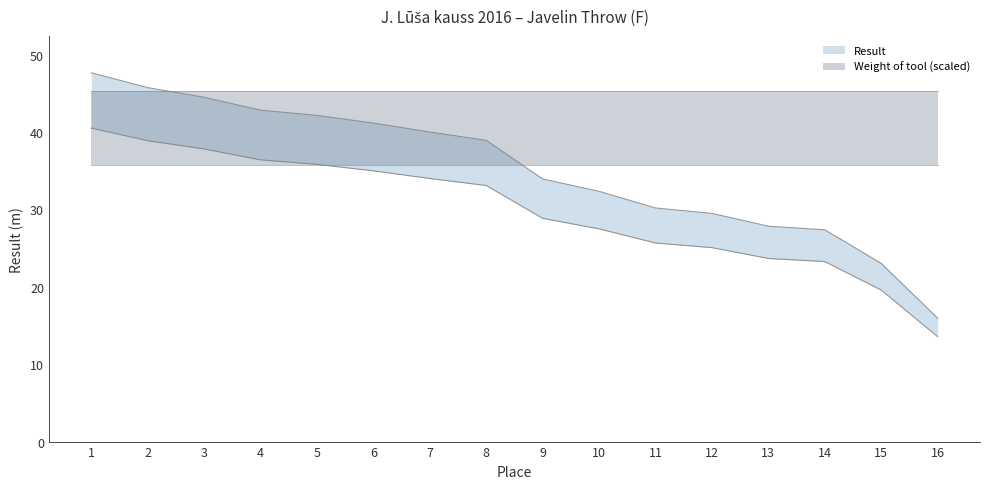

Where does the data first go above 38?

1